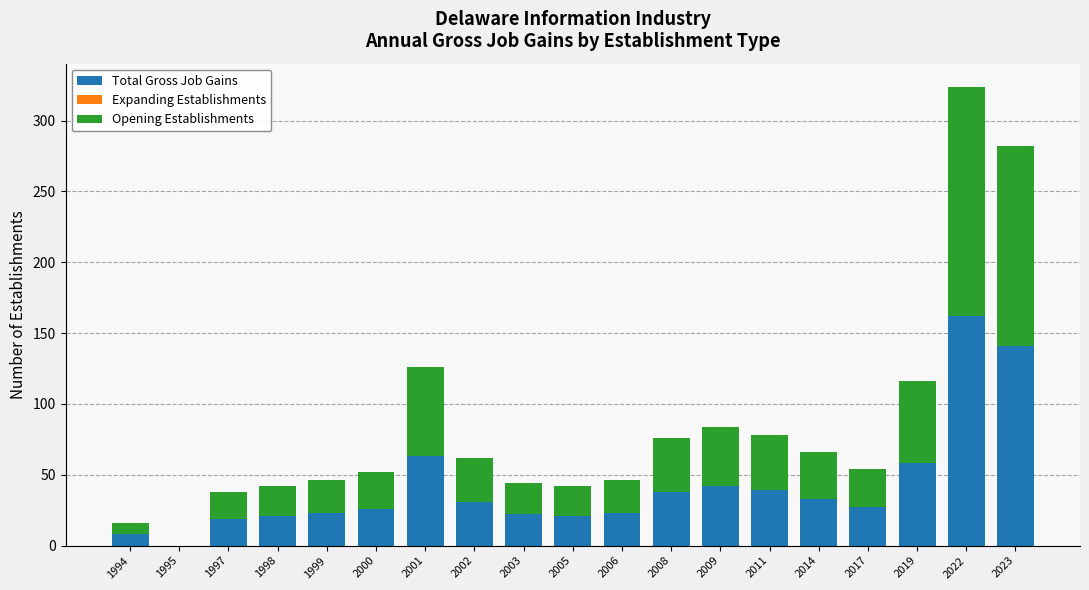

What is the sum of all Total Gross Job Gains values?

797